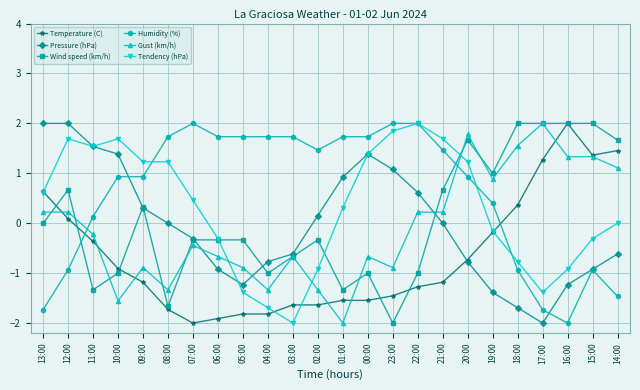

Which series has the largest total across all categories?

Humidity (%)